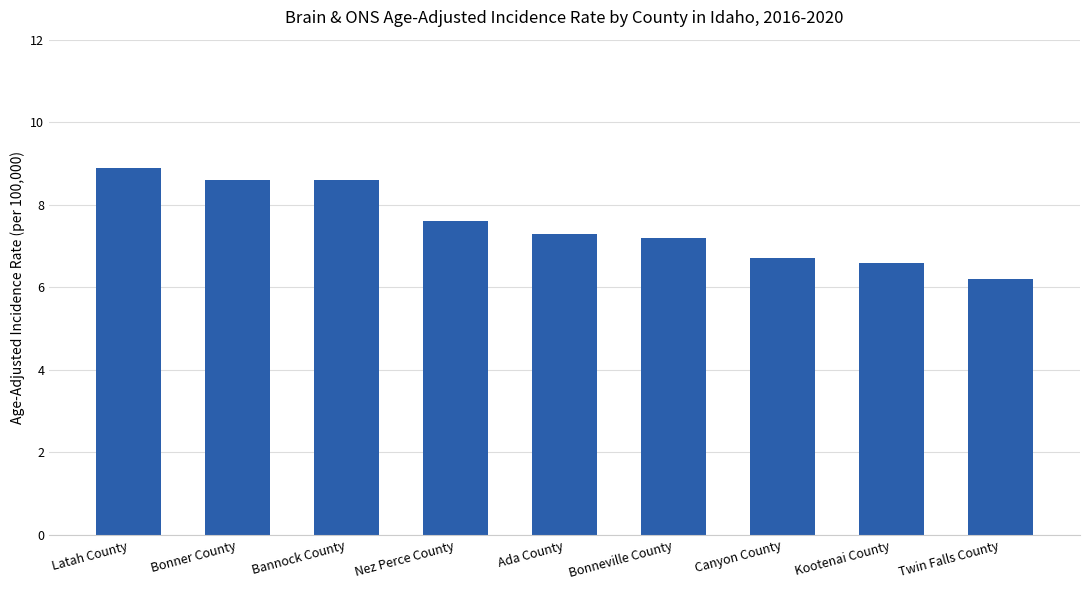

The value at Kootenai County is 3.8. True or false?

False